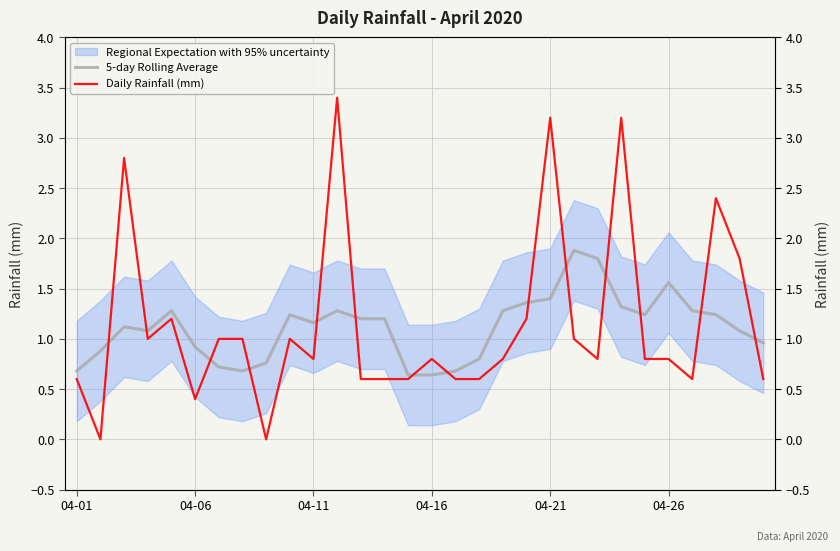

Reading right to left, extract all data points from this chart.

5-day Rolling Average: 1.0	1.1	1.2	1.3	1.6	1.2	1.3	1.8	1.9	1.4	1.4	1.3	0.8	0.7	0.6	0.6	1.2	1.2	1.3	1.2	1.2	0.8	0.7	0.7	0.9	1.3	1.1	1.1	0.9	0.7
Daily Rainfall (mm): 0.6	1.8	2.4	0.6	0.8	0.8	3.2	0.8	1.0	3.2	1.2	0.8	0.6	0.6	0.8	0.6	0.6	0.6	3.4	0.8	1.0	0.0	1.0	1.0	0.4	1.2	1.0	2.8	0.0	0.6